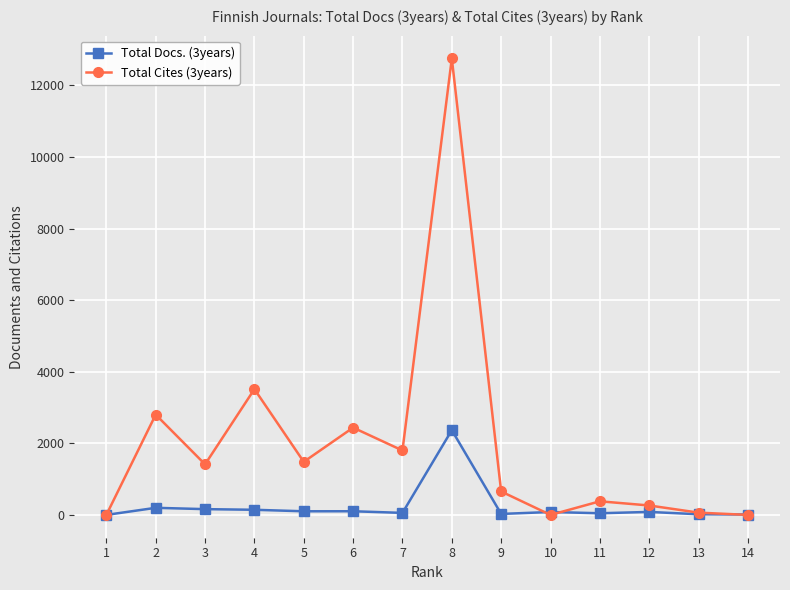

Does the chart display data point markers on the line(s)?

Yes